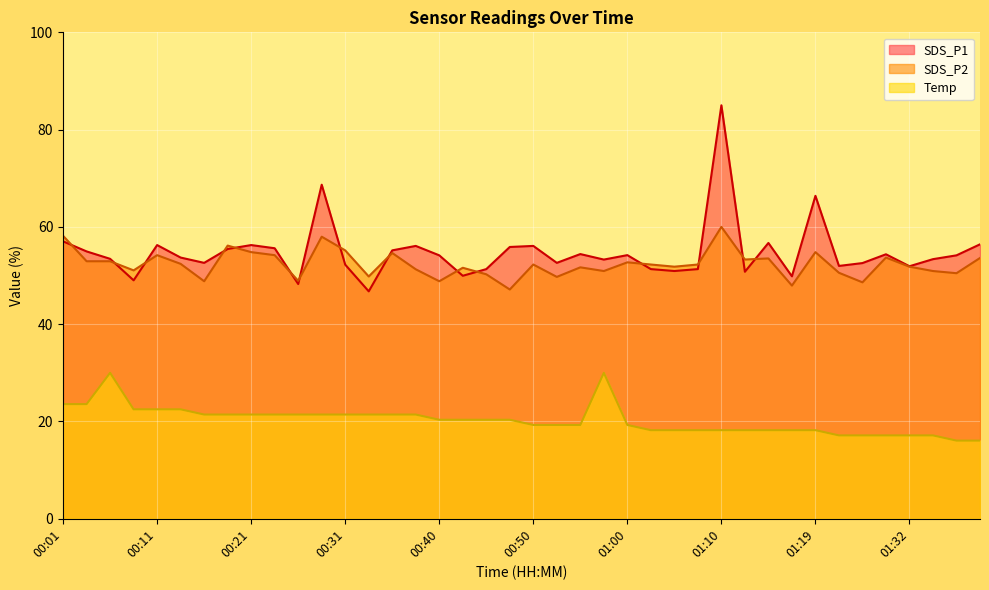

Which category has the lowest value in the SDS_P2 series?

00:48